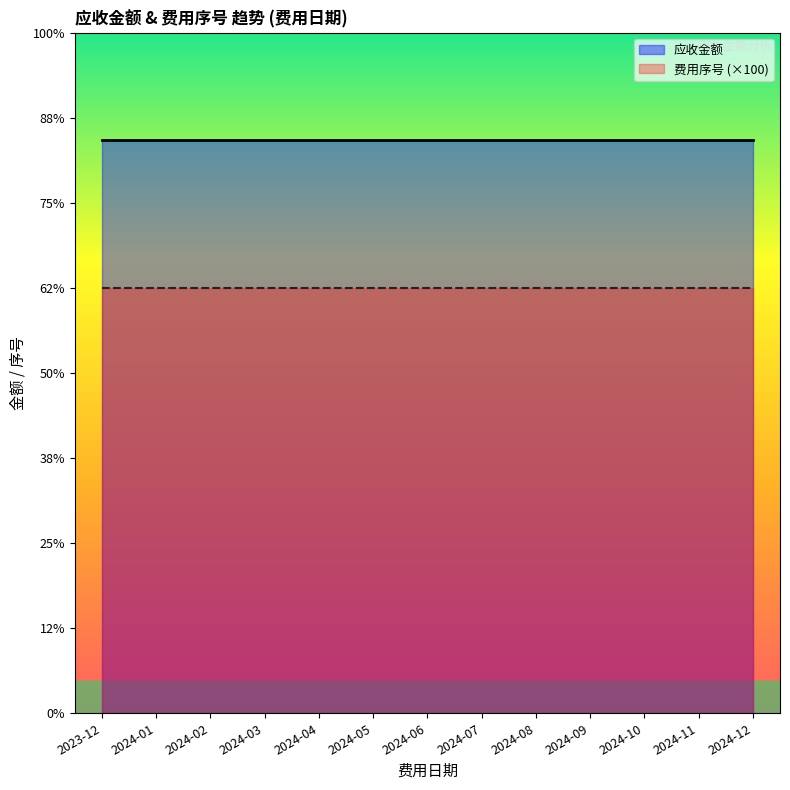

What is the maximum value shown in the chart?

269.7